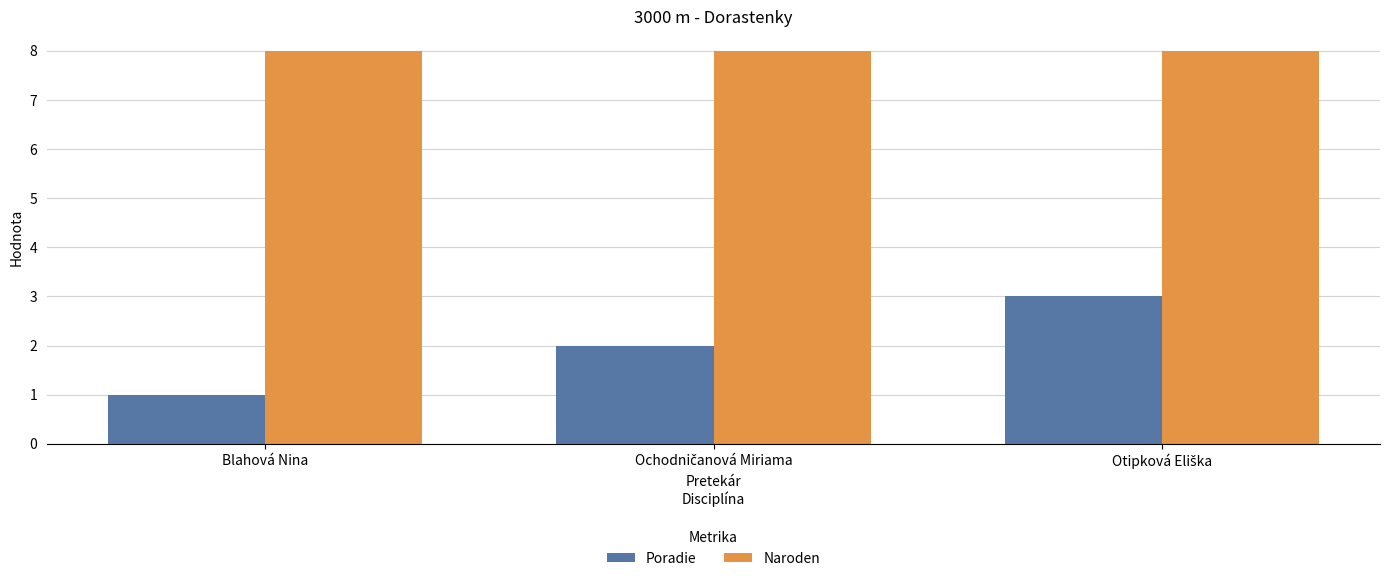

What is the total value across all series at Blahová Nina?

9